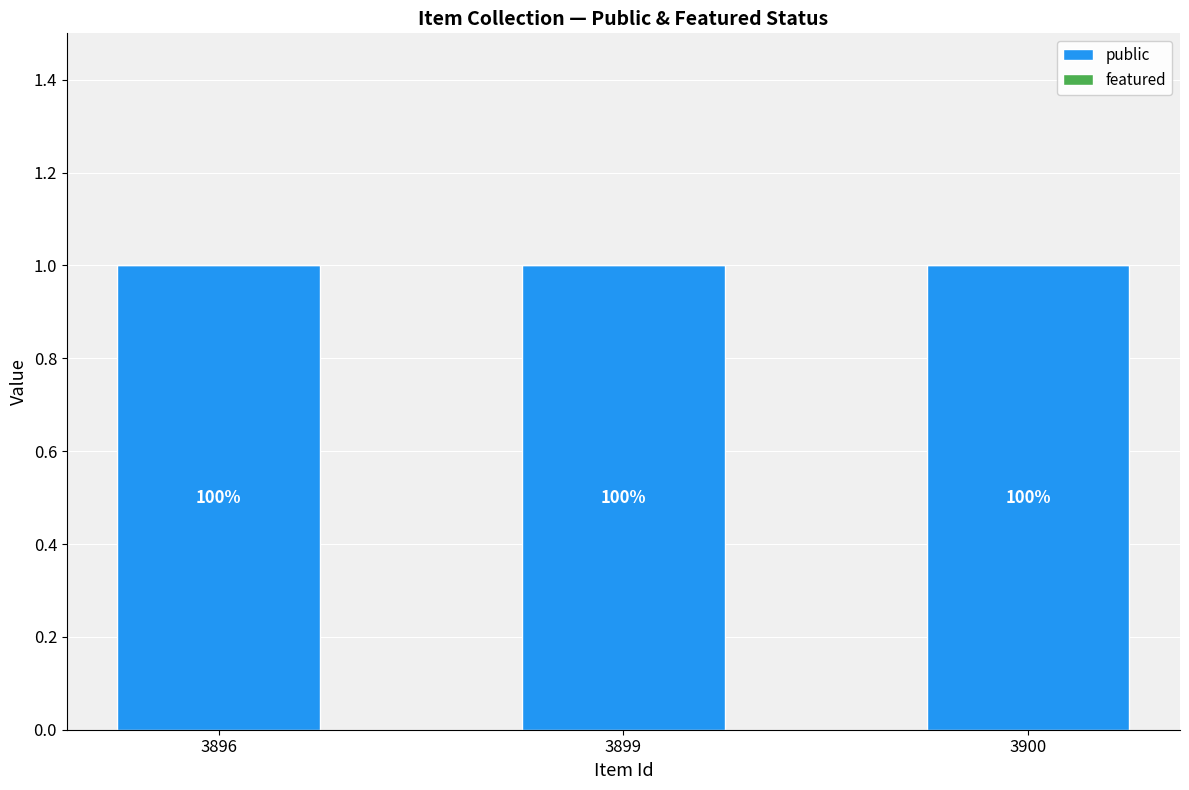

Reading left to right, transcribe all the data shown in this chart.

public: 3896=1	3899=1	3900=1
featured: 3896=0	3899=0	3900=0